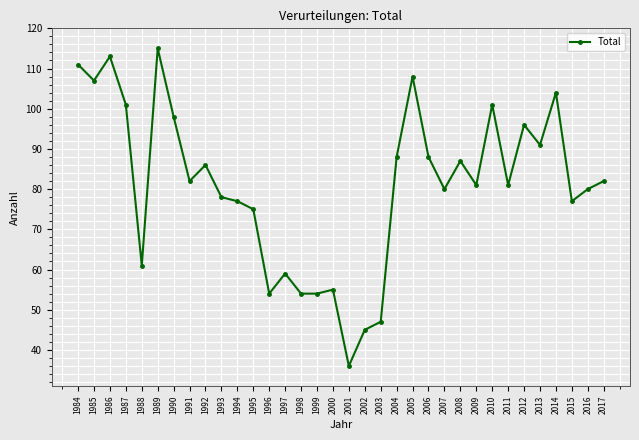

What is the value of the 21st point from the left?

88